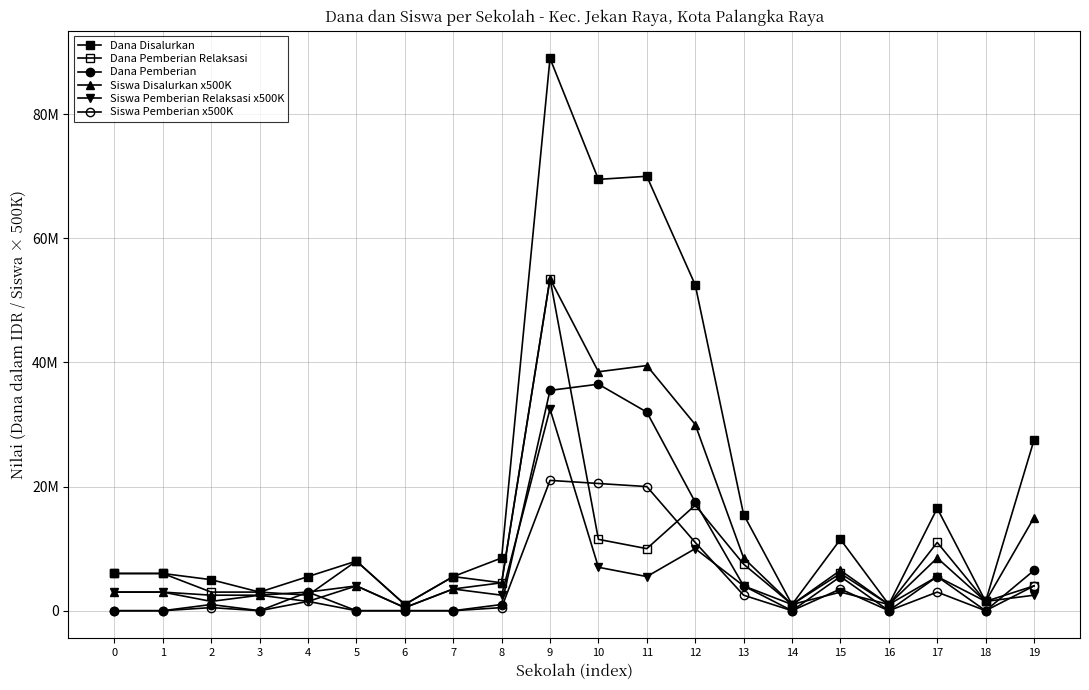

Which series has the largest total across all categories?

Dana Disalurkan